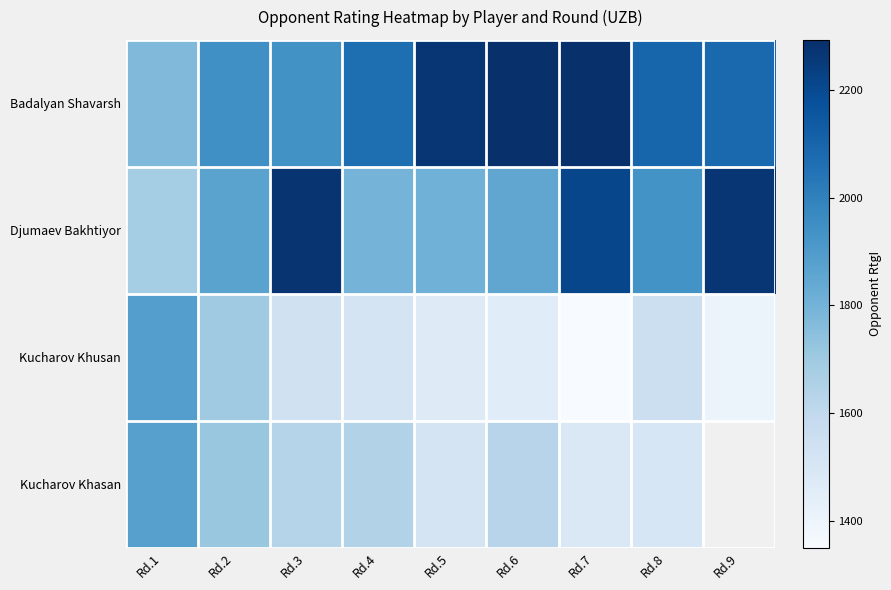

Rank the series at Rd.1 from lowest to highest value.

Djumaev Bakhtiyor, Badalyan Shavarsh, Kucharov Khasan, Kucharov Khusan